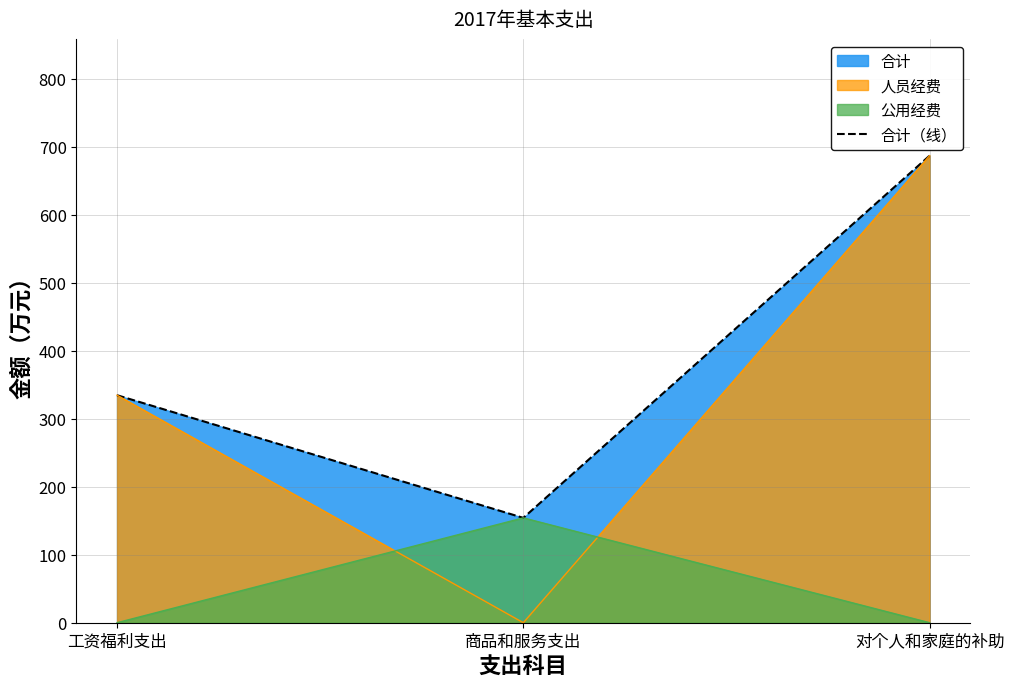

What is the value of the 3rd point from the left?

686.7